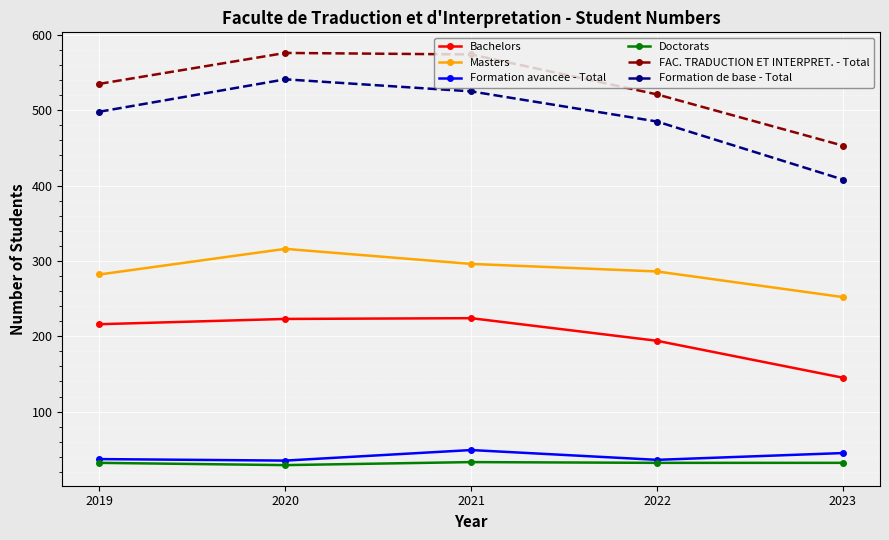

At which category does Masters reach its first local peak?

2020